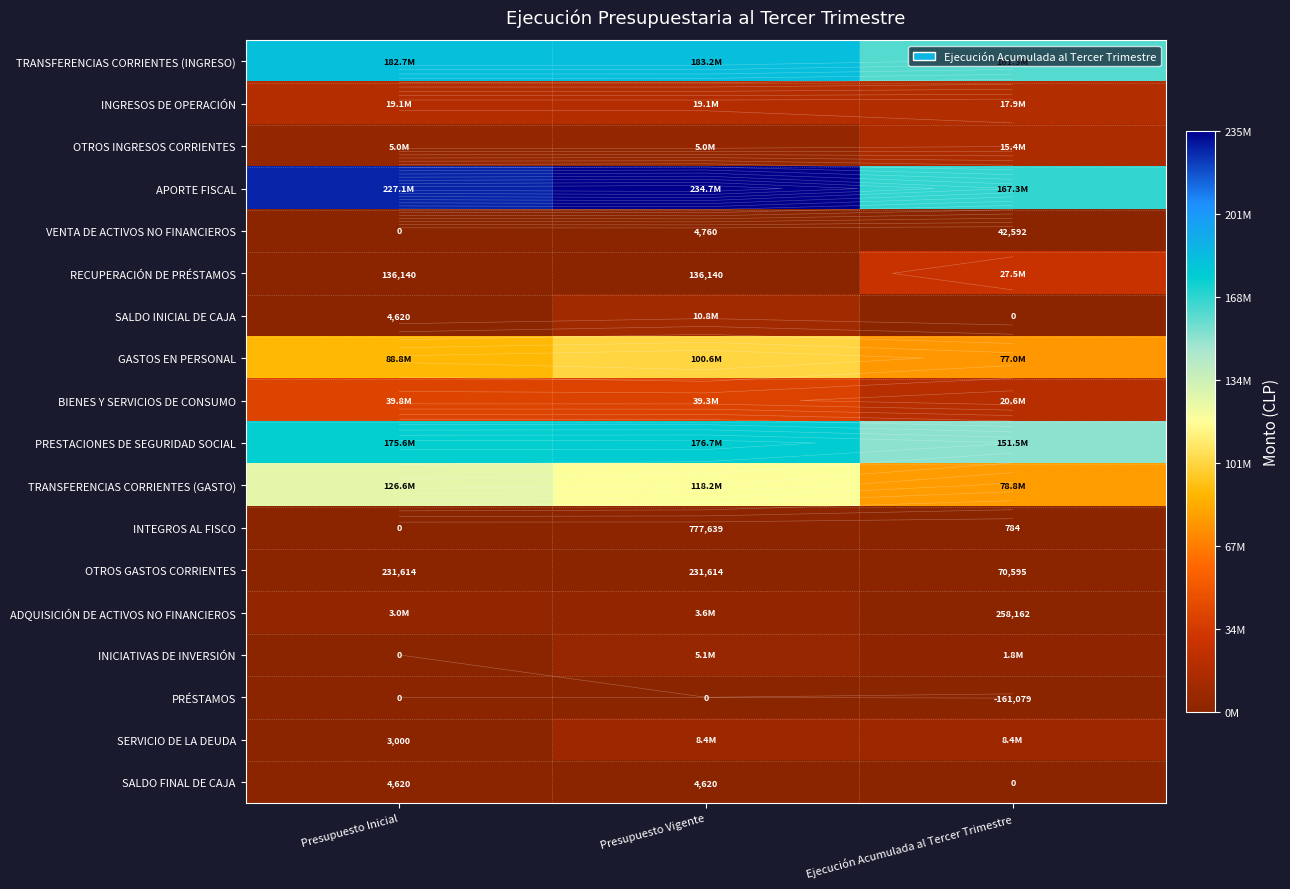

What is the total value across all series at Ejecución Acumulada al Tercer Trimestre?

727846115